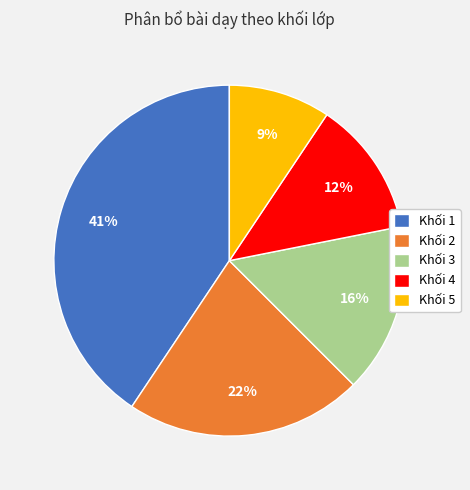

Combined, do Khối 3 and Khối 4 account for over 50%?

No